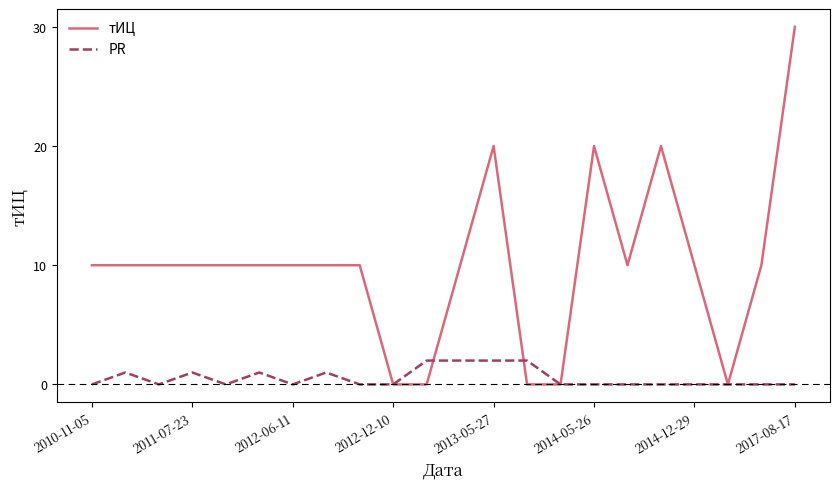

What is the highest value of the PR series?

2